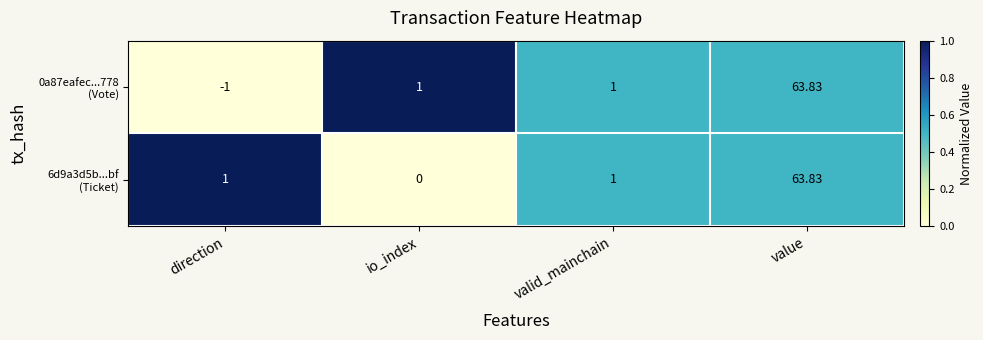

Which category has the highest value across all series?

value